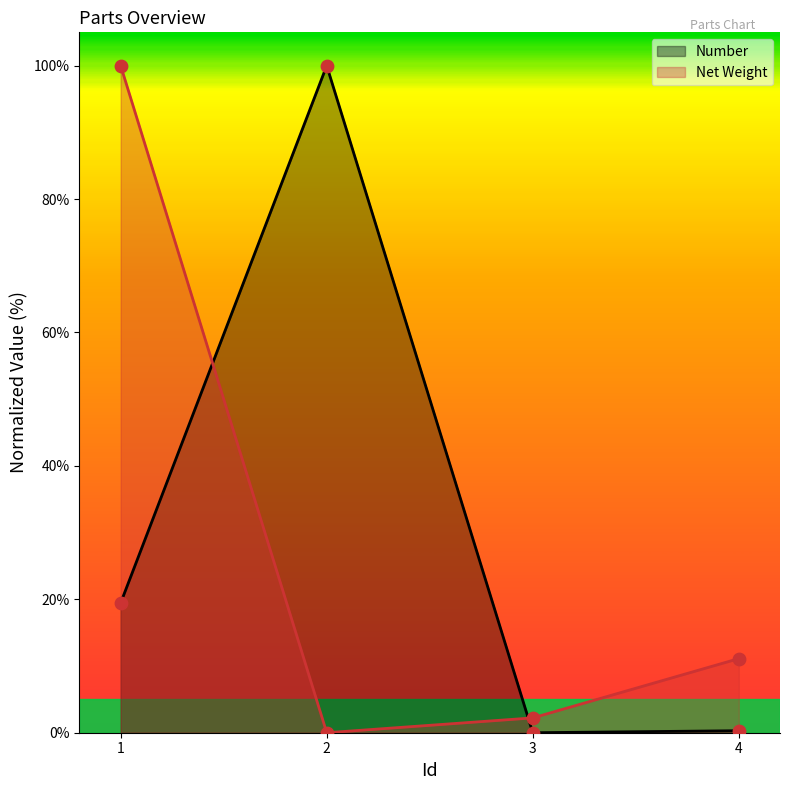

What is the total value across all series at 1?

119.5